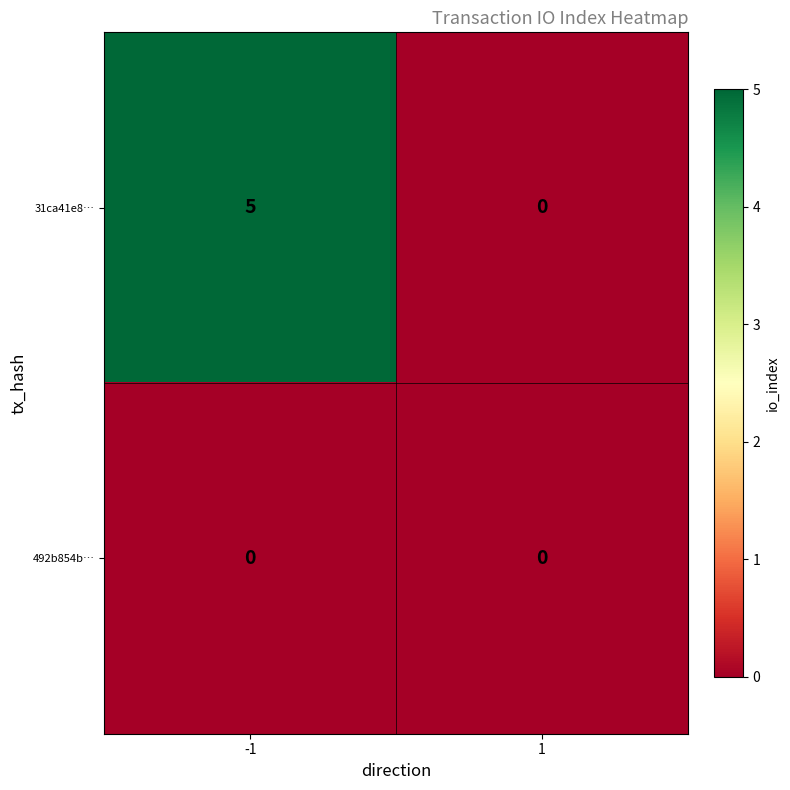

What is the maximum value shown in the chart?

5